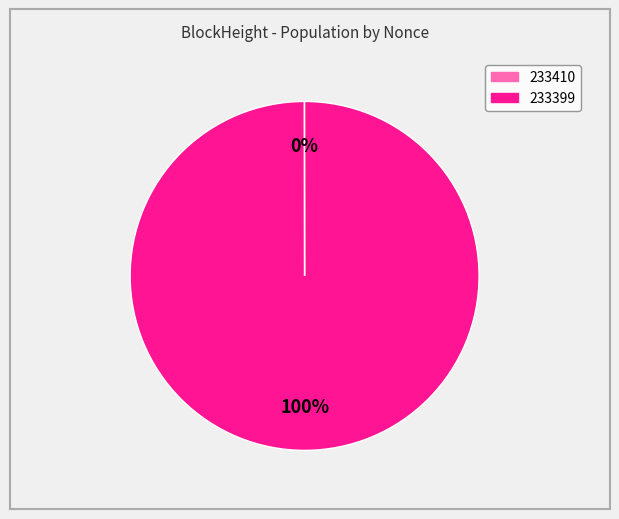

Which slice is the largest?

233399